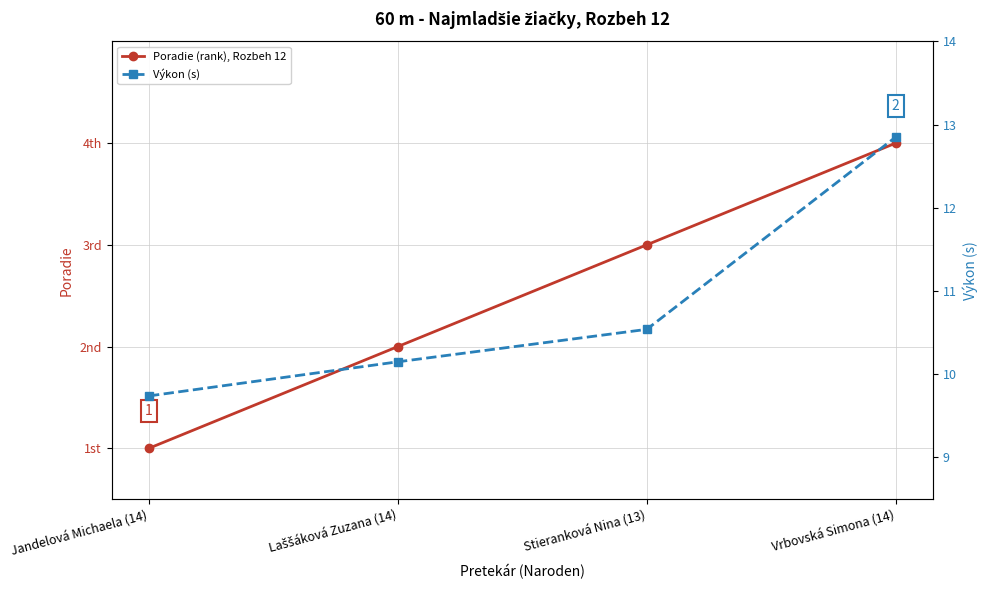

Is it true that Poradie (rank), Rozbeh 12 equals 3.0 at Stieranková Nina (13)?

True